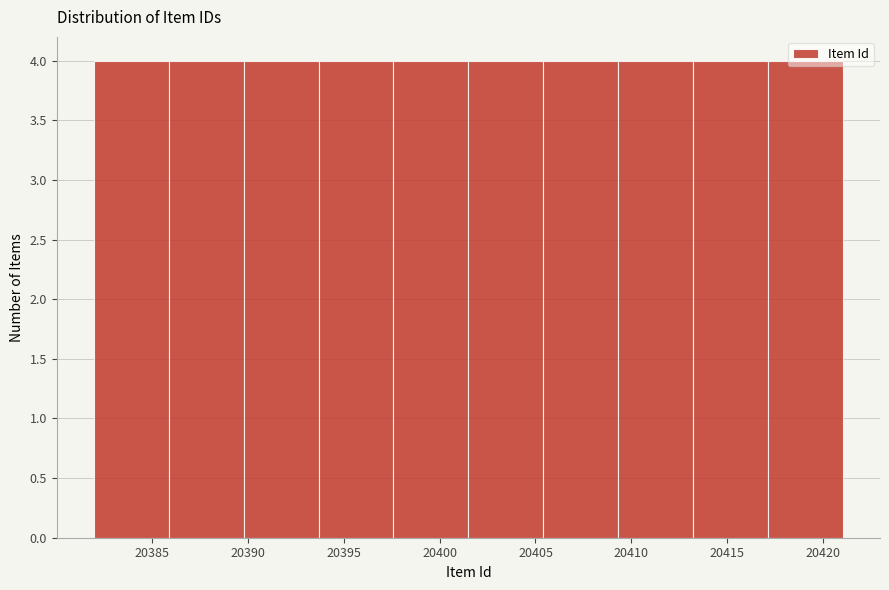

What is the height of the bar covering 20413.2 to 20417.1 on the x-axis? Neither the bar edges nor the heights are printed on the chart, so give them approximately, as read against the axes.

4